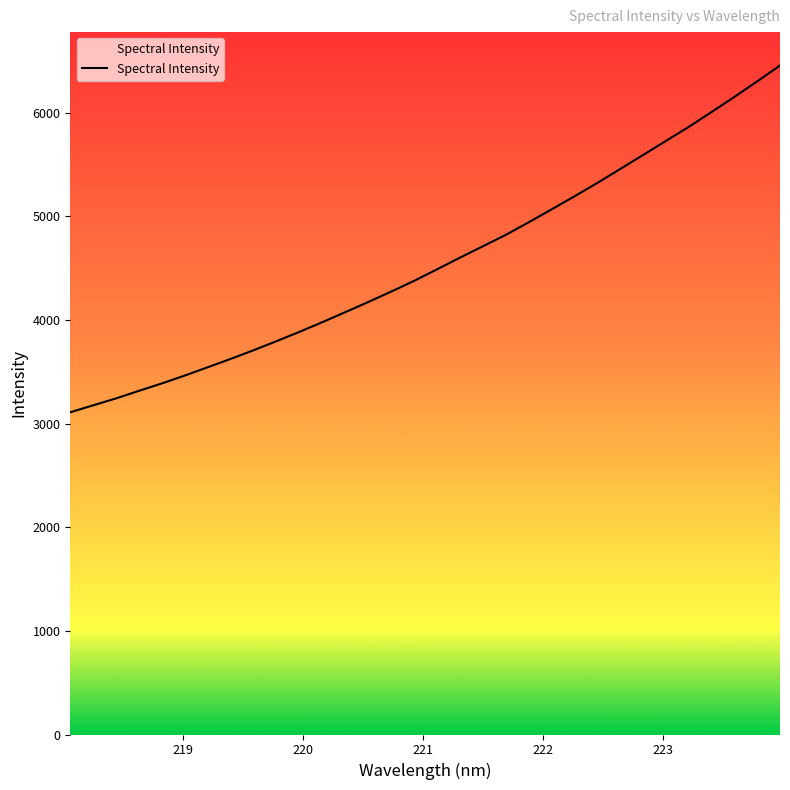

What value does the data have at 221.8812?

4939.4